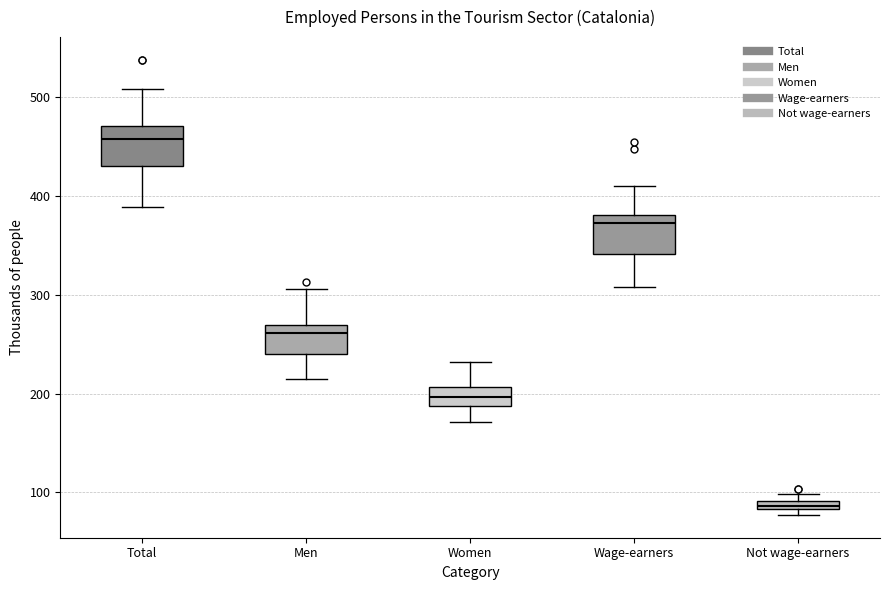

Which box's median line is the lowest?

Not wage-earners